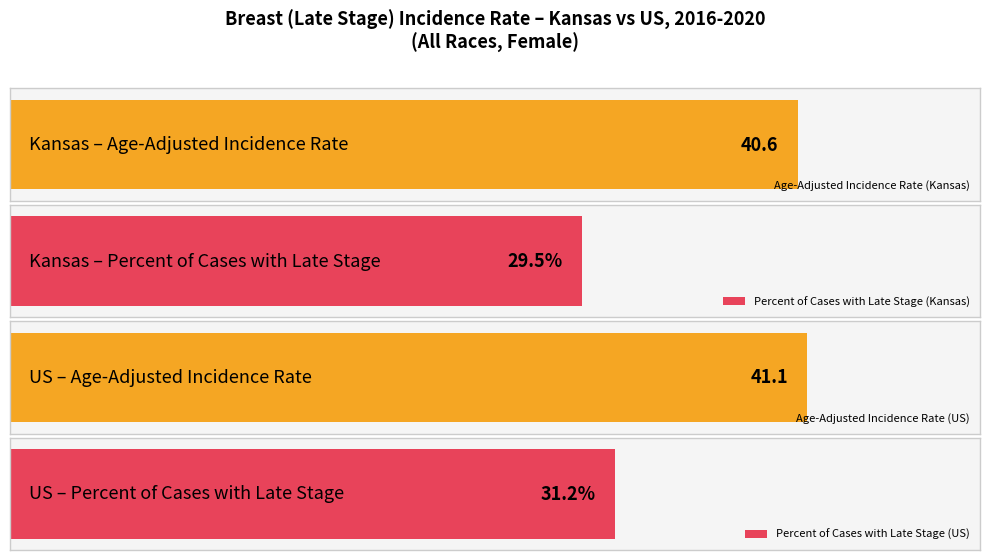

Reading left to right, list all the values displayed in this chart.

Age-Adjusted Incidence Rate: 40.6	41.1
Percent of Cases with Late Stage: 29.5	31.2